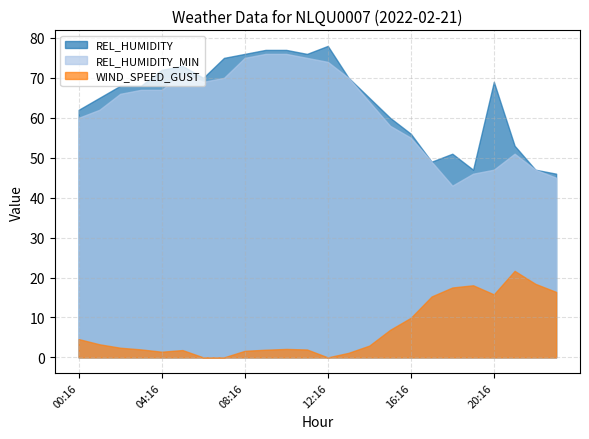

True or false: REL_HUMIDITY_MIN has a value of 125.9 at 09:16.

False